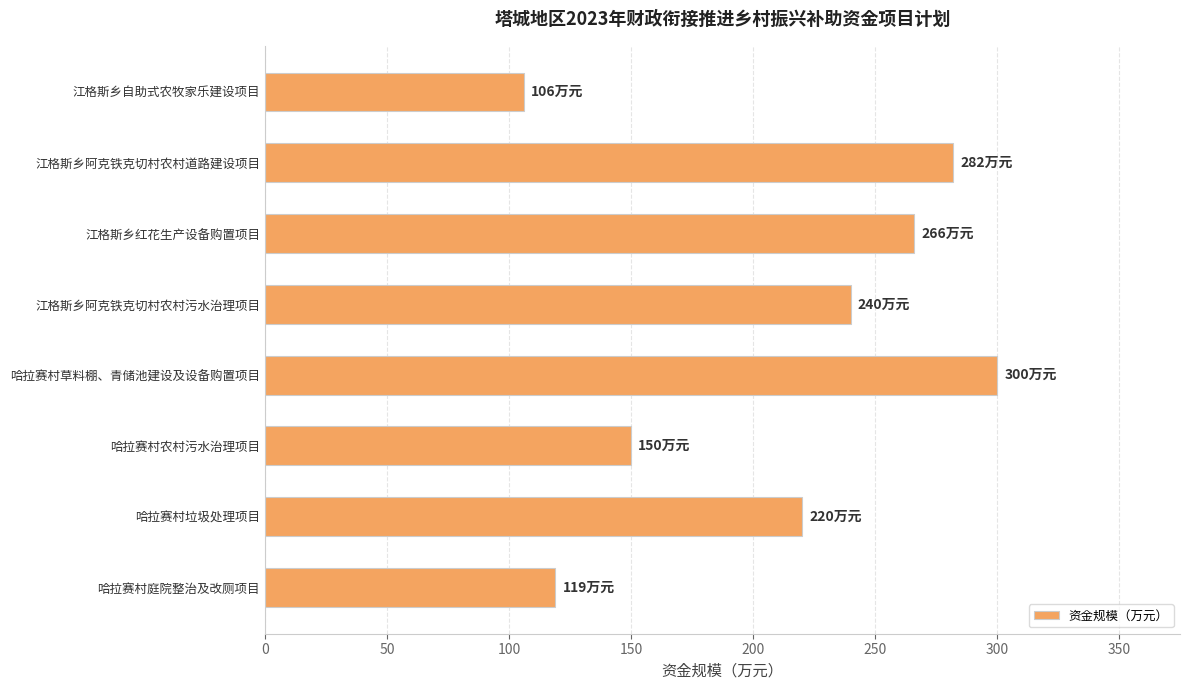

List the labels in order of value, smallest first.

江格斯乡自助式农牧家乐建设项目, 哈拉赛村庭院整治及改厕项目, 哈拉赛村农村污水治理项目, 哈拉赛村垃圾处理项目, 江格斯乡阿克铁克切村农村污水治理项目, 江格斯乡红花生产设备购置项目, 江格斯乡阿克铁克切村农村道路建设项目, 哈拉赛村草料棚、青储池建设及设备购置项目